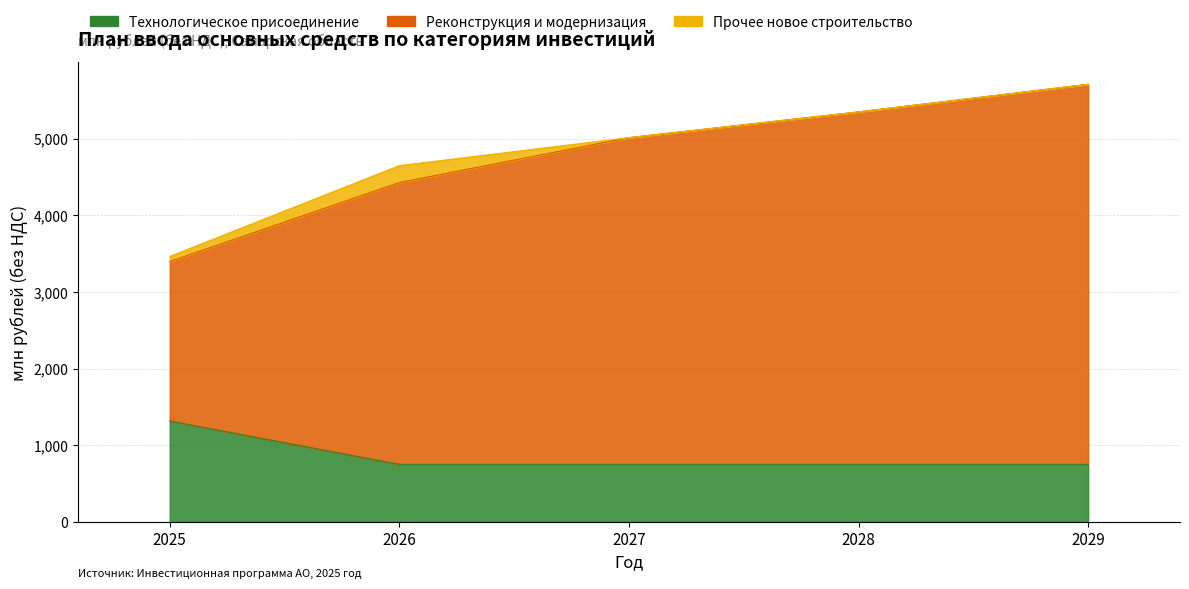

What is the spread (max minus min) of values at 2029?

4961.7